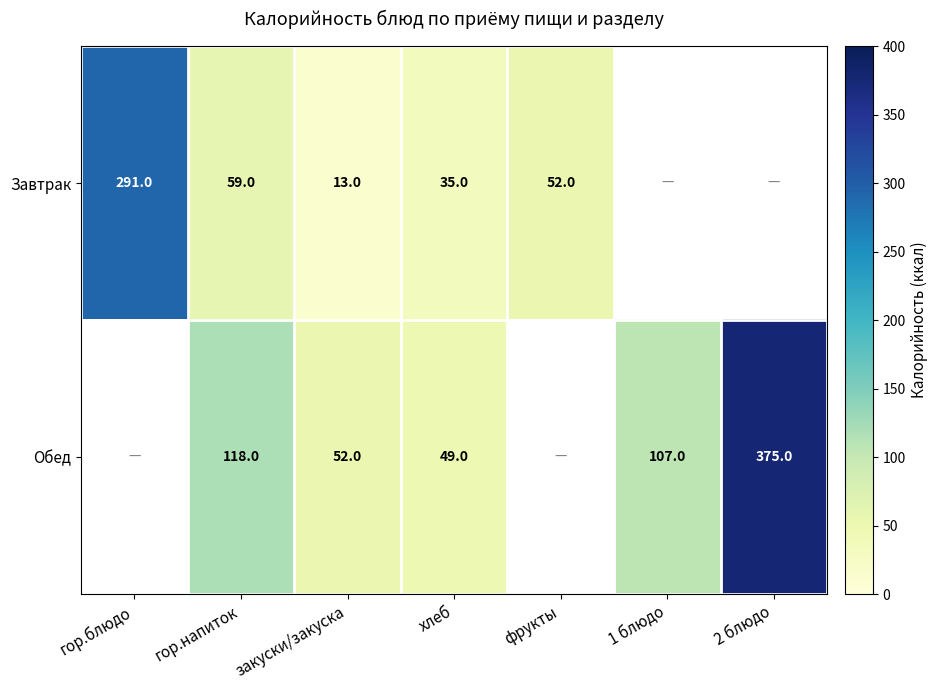

How many series are shown in this chart?

2